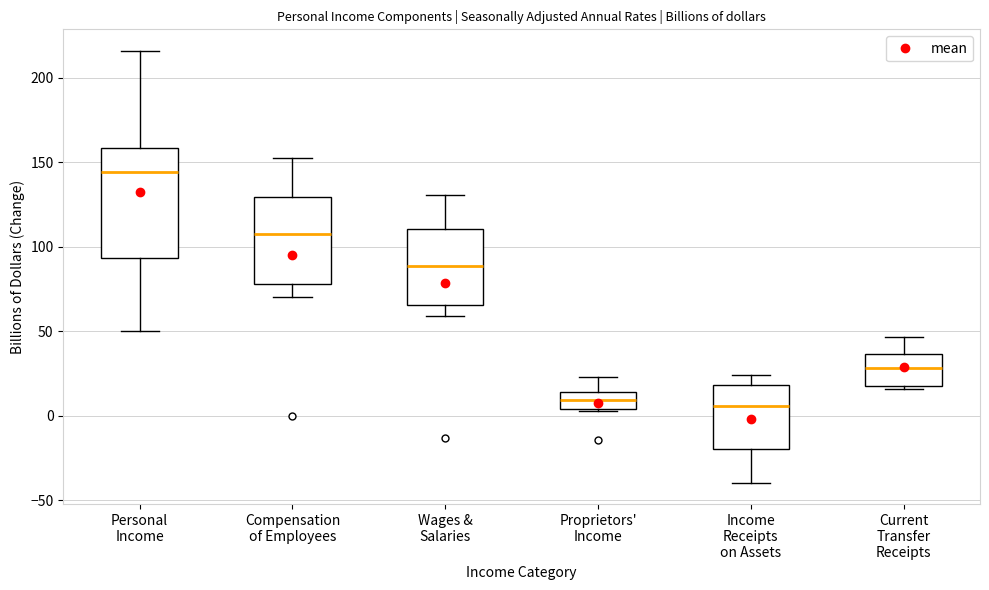

Where does the upper whisker of the box for Proprietors' Income end on the y-axis? The values are not printed on the chart, so give them approximately, as read against the axis.

25